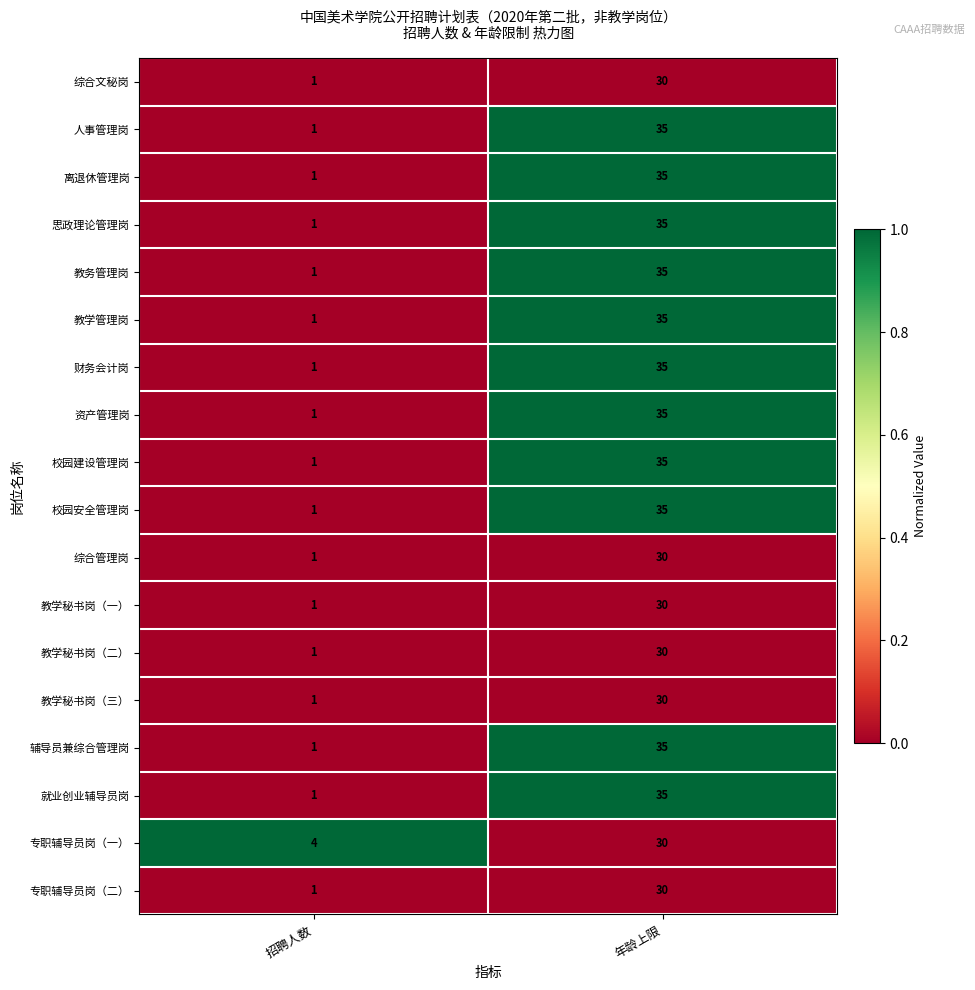

At which label is 校园建设管理岗 closest to 18?

招聘人数